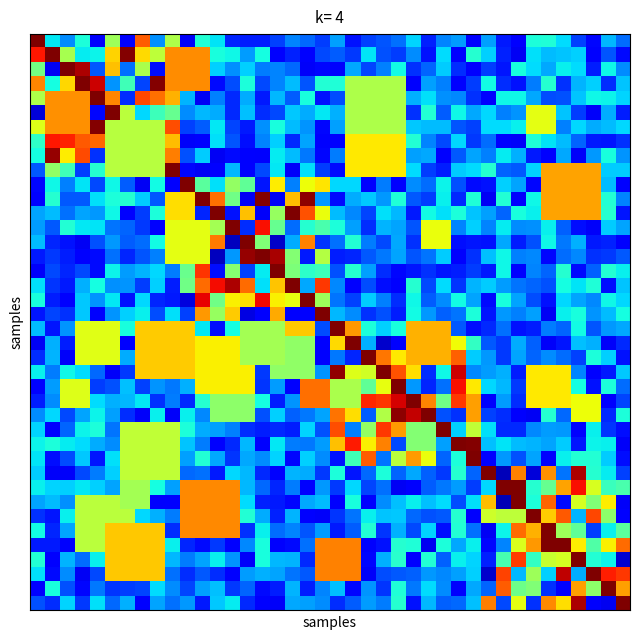

At which category is the sum across all series the highest?

11